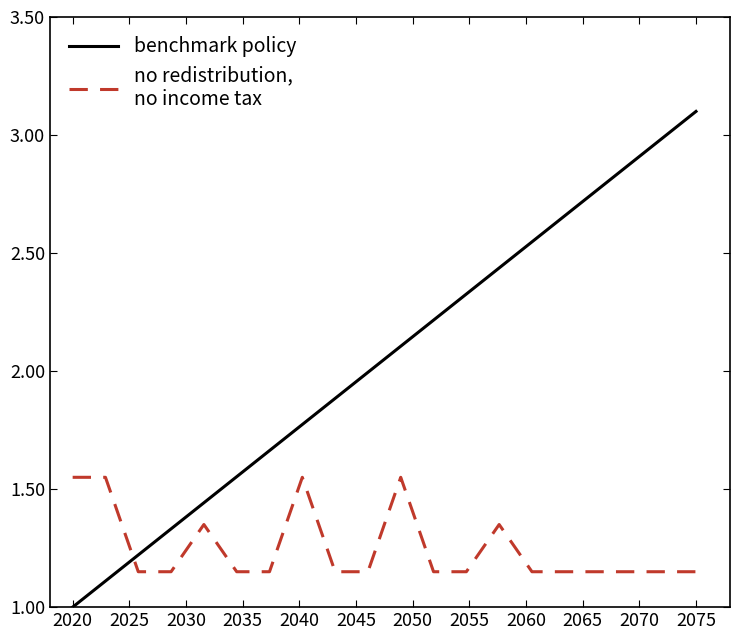

What is the minimum value shown in the chart?

1.0